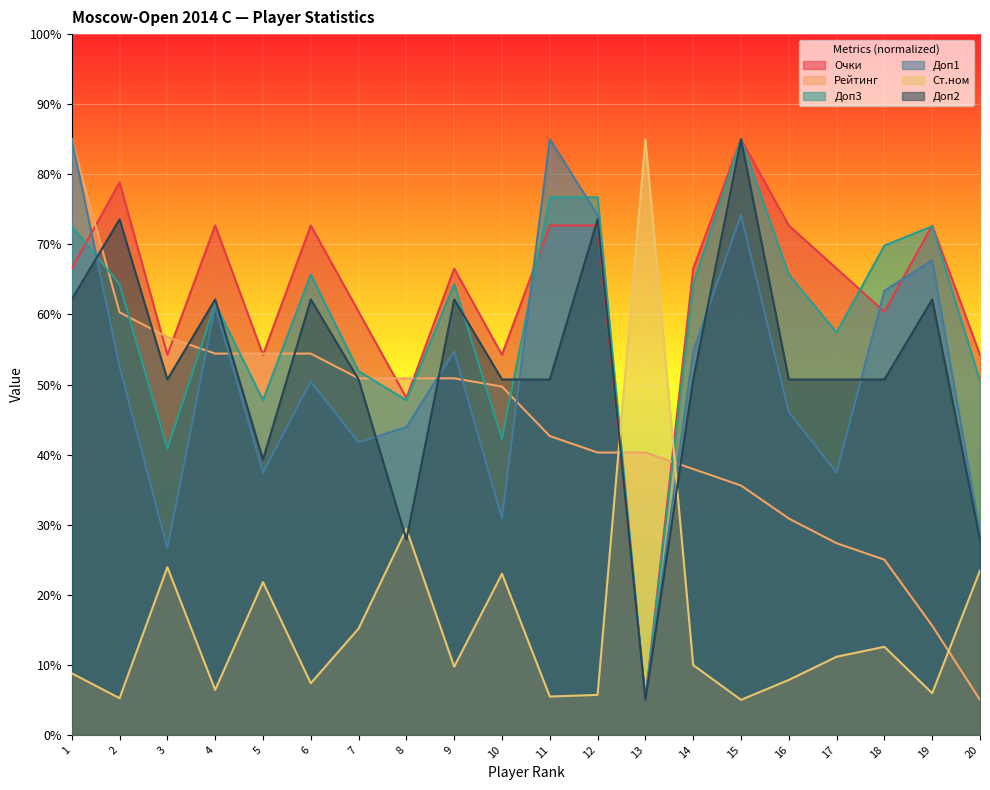

Between 4 and 10, which series saw the biggest shift?

Доп1